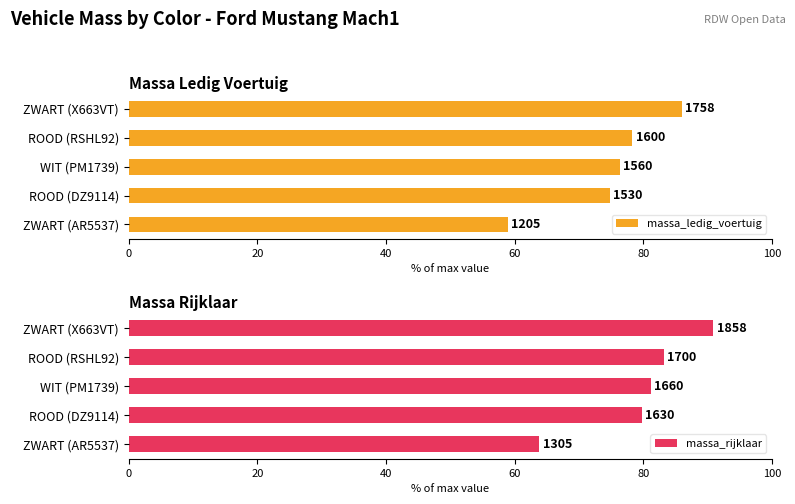

What is the average value of the massa_ledig_voertuig series?

74.9